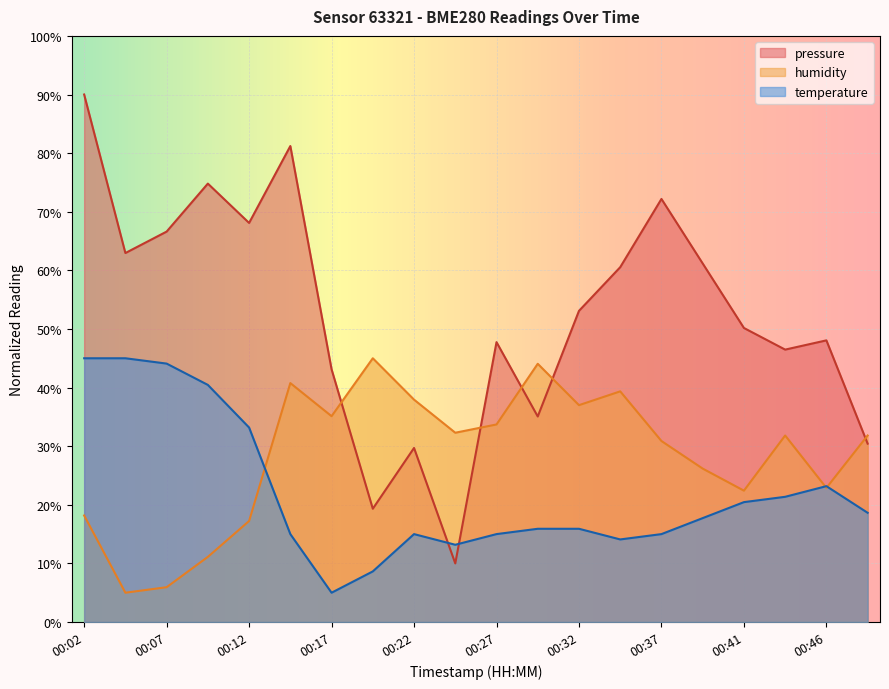

What are all the series names shown in the legend?

pressure, humidity, temperature